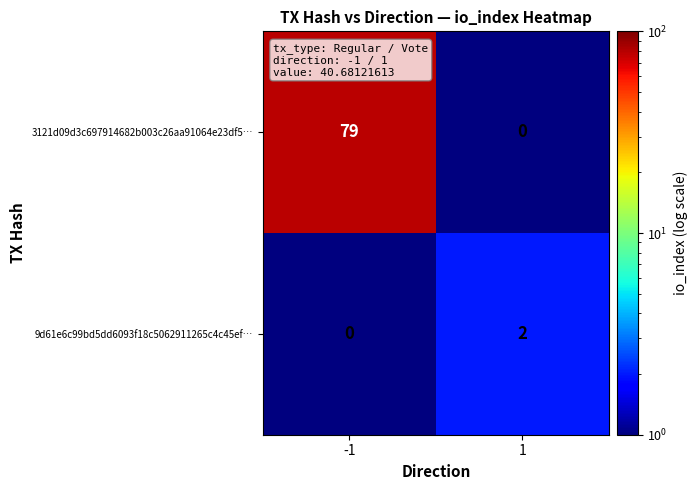

Which series changed the most between -1 and 1?

3121d09d3c697914682b003c26aa91064e23df5…